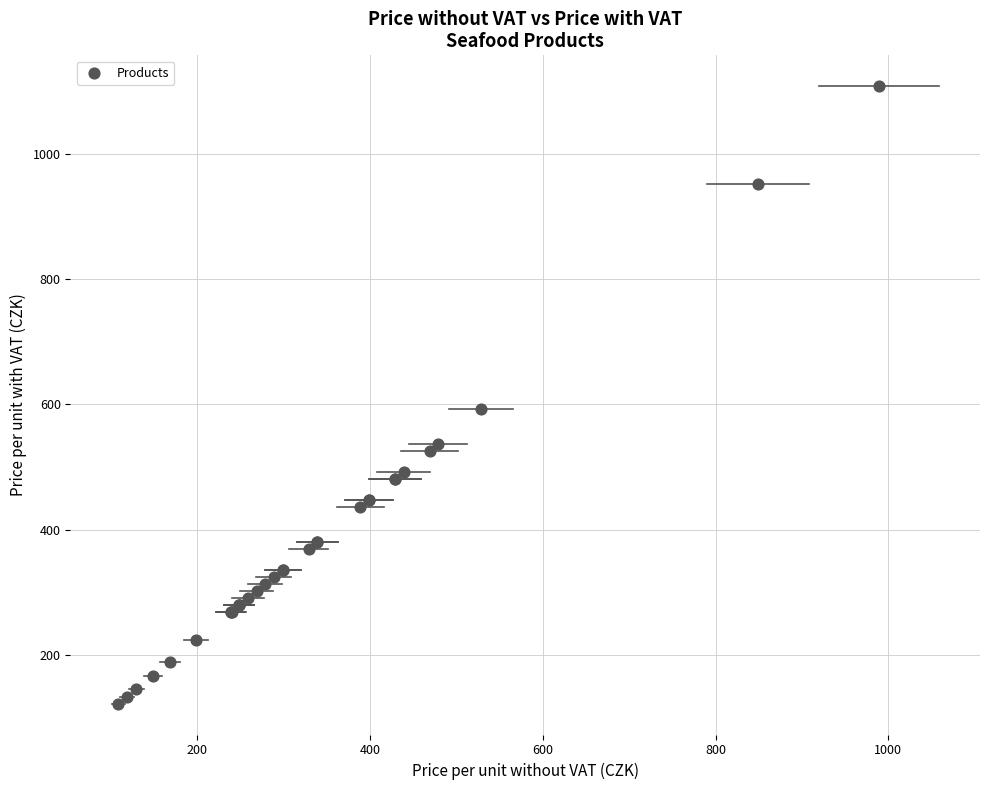

What Y value in the scatter plot is closest to 614?

592.5